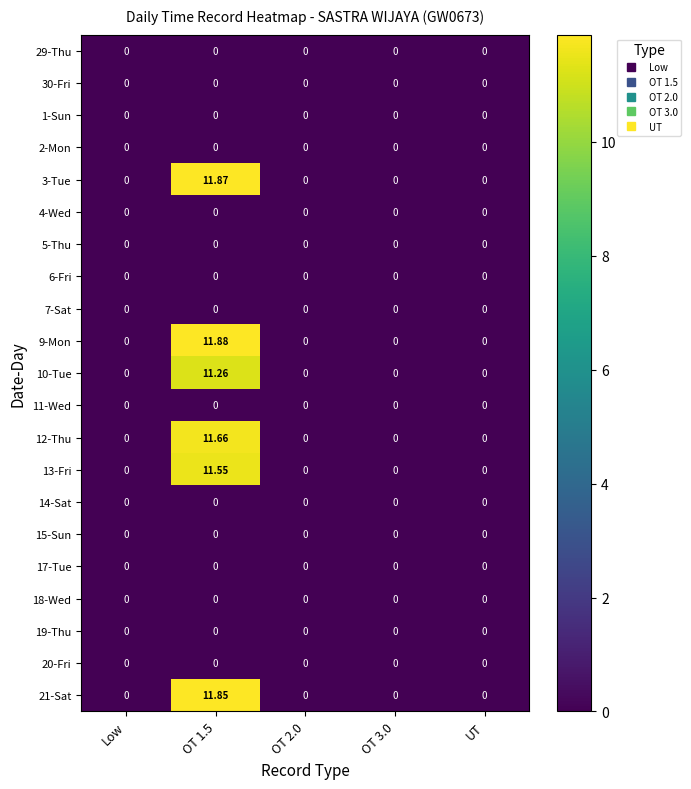

At which category is the sum across all series the highest?

OT 1.5